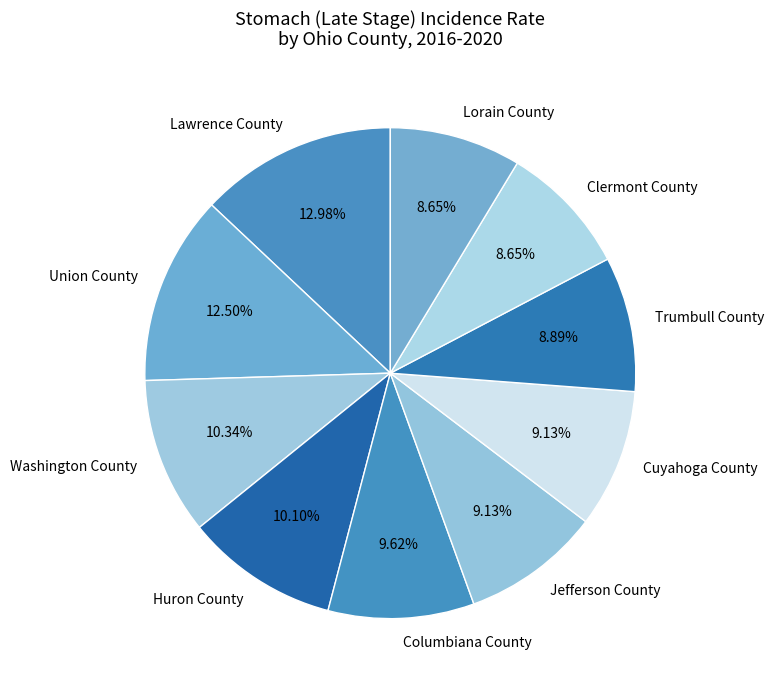

To the nearest percent, what percentage of the pie is Jefferson County?

9%